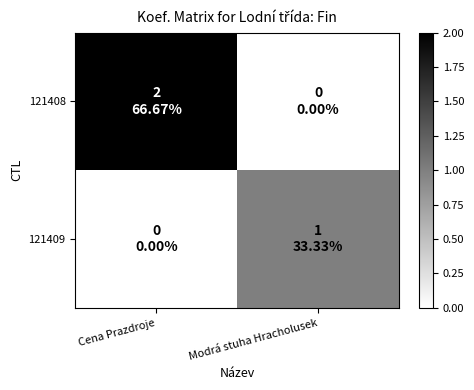

List the series in order of their peak value, highest first.

121408, 121409